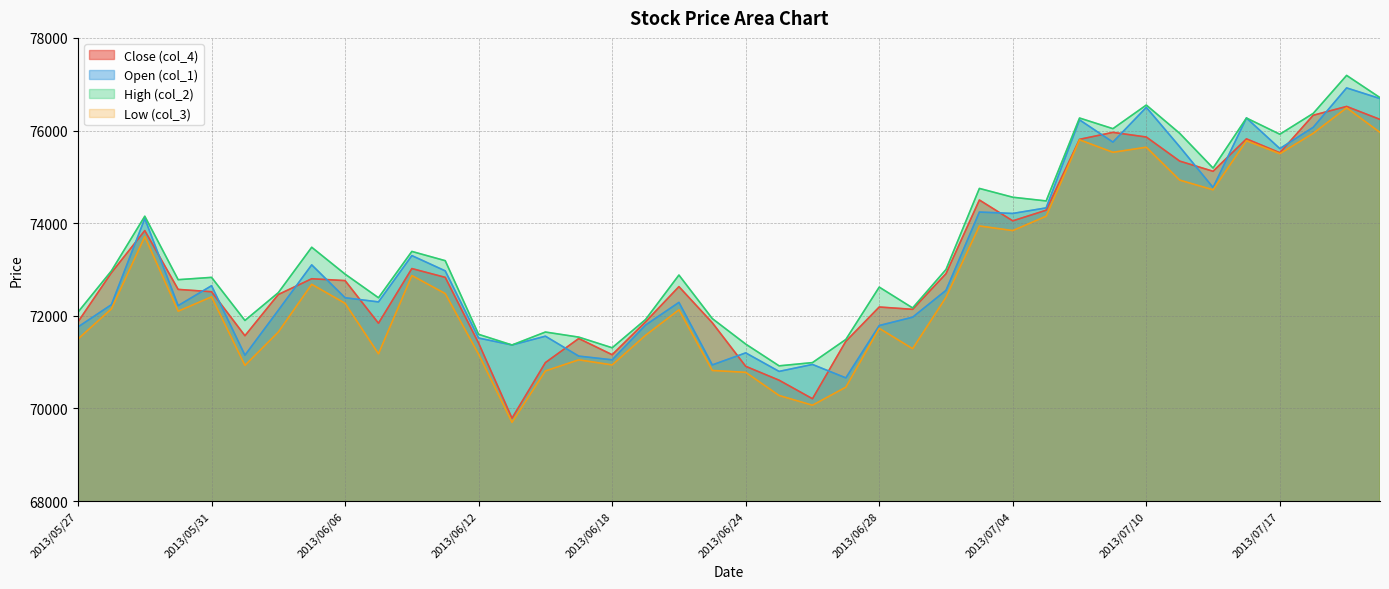

Rank the categories by col_2 value from lowest to highest.

2013/06/25, 2013/06/26, 2013/06/18, 2013/06/13, 2013/06/24, 2013/06/27, 2013/06/17, 2013/06/12, 2013/06/14, 2013/06/03, 2013/06/19, 2013/06/21, 2013/05/27, 2013/07/01, 2013/06/07, 2013/06/04, 2013/06/28, 2013/05/30, 2013/05/31, 2013/06/20, 2013/06/06, 2013/05/28, 2013/07/02, 2013/06/11, 2013/06/10, 2013/06/05, 2013/05/29, 2013/07/05, 2013/07/04, 2013/07/03, 2013/07/12, 2013/07/17, 2013/07/11, 2013/07/09, 2013/07/08, 2013/07/16, 2013/07/18, 2013/07/10, 2013/07/22, 2013/07/19